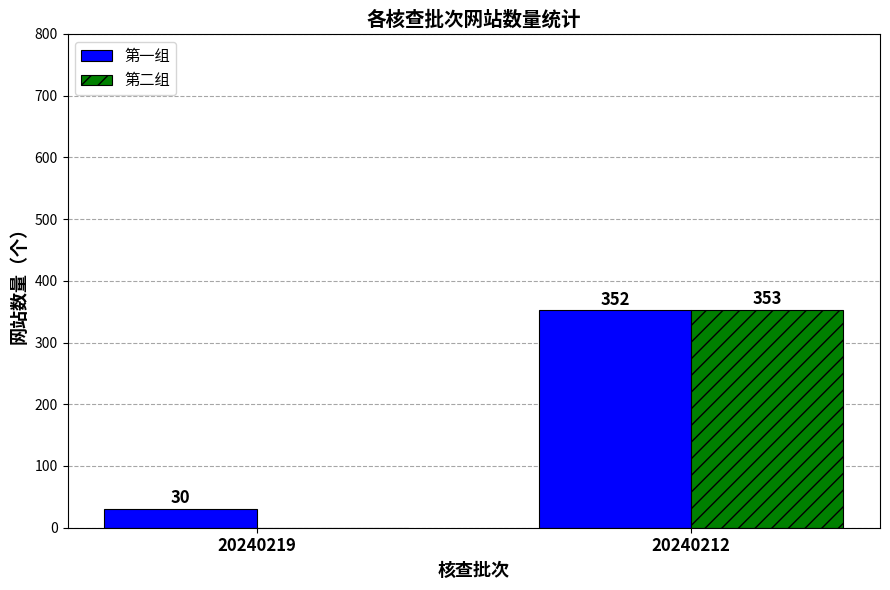

Reading left to right, transcribe all the data shown in this chart.

第一组: 30	352
第二组: 0	353